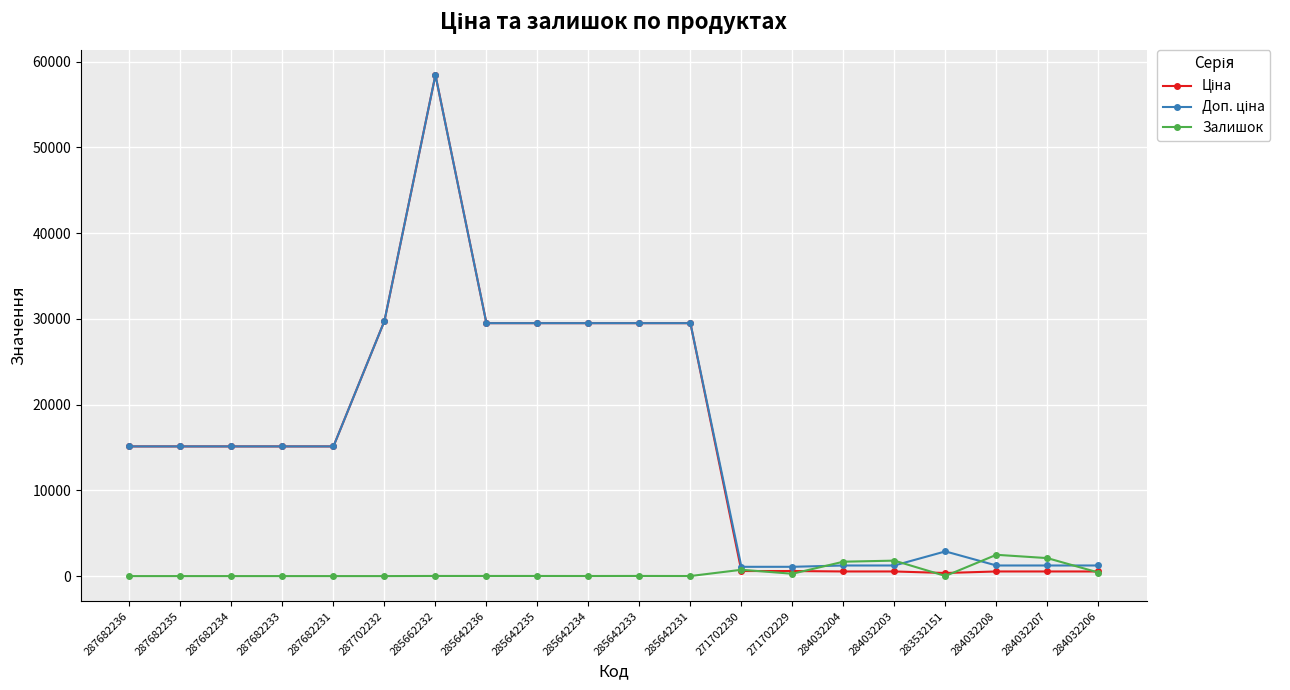

At which category is the sum across all series the highest?

285662232